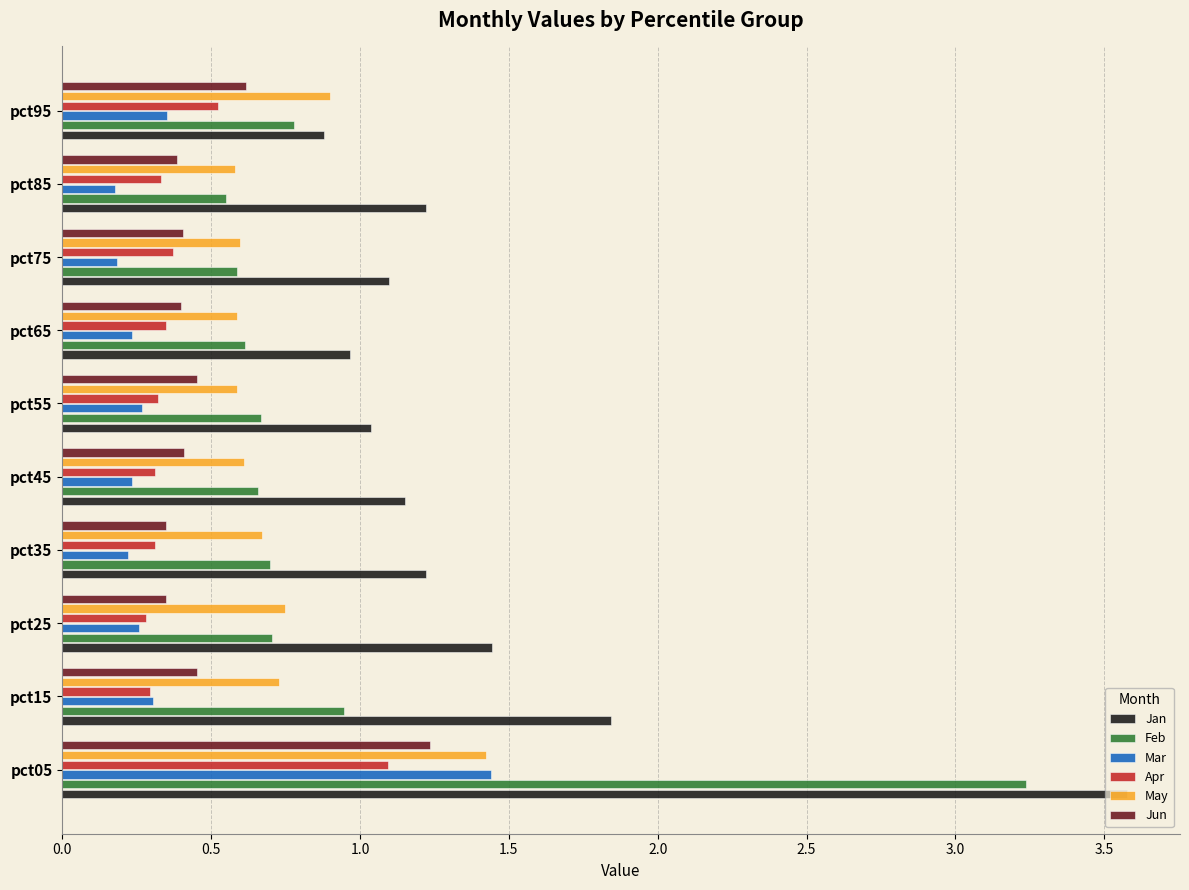

Between pct05 and pct55, which series saw the biggest shift?

Feb